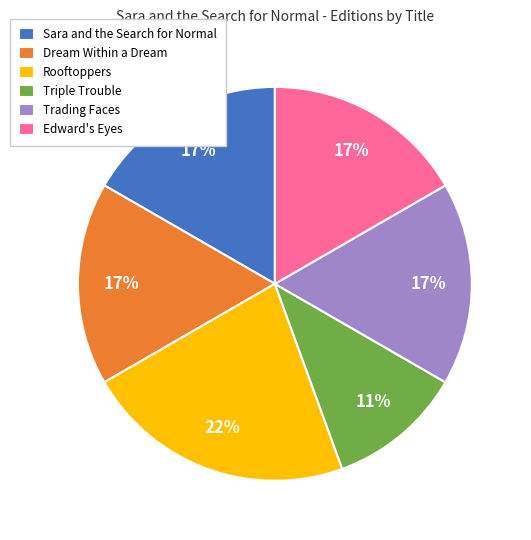

Between Triple Trouble and Rooftoppers, which is larger?

Rooftoppers